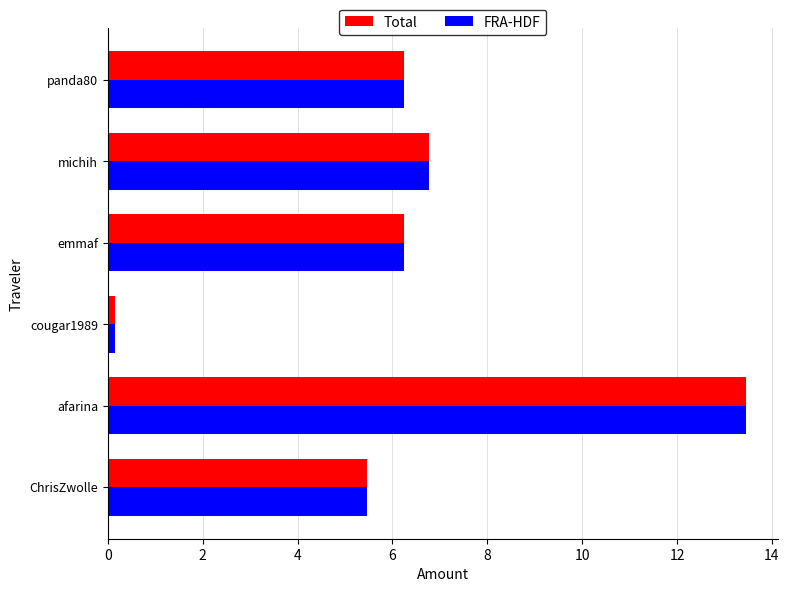

At which label does FRA-HDF reach its peak?

afarina